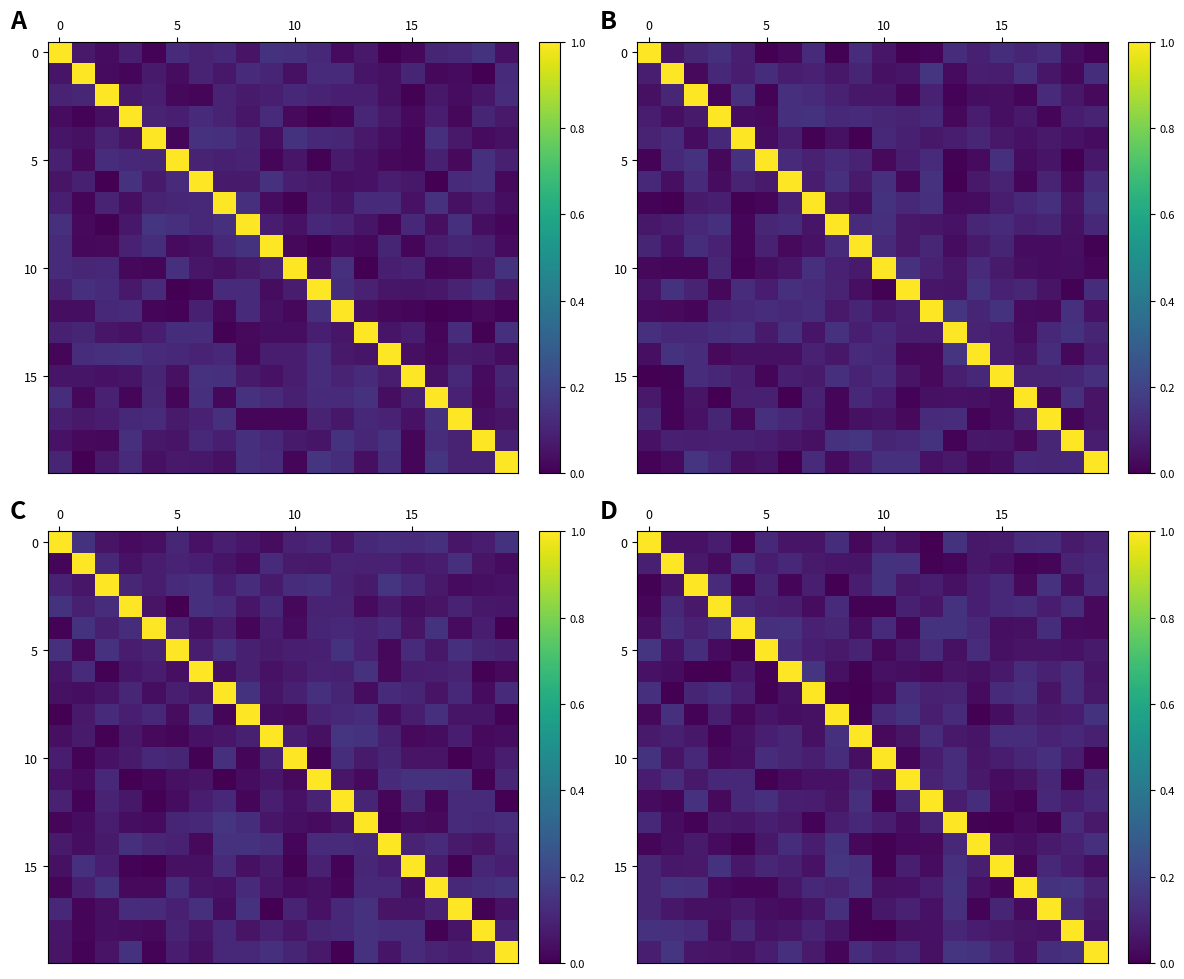

What is the difference between the maximum and minimum values in the 0 series?

1.0